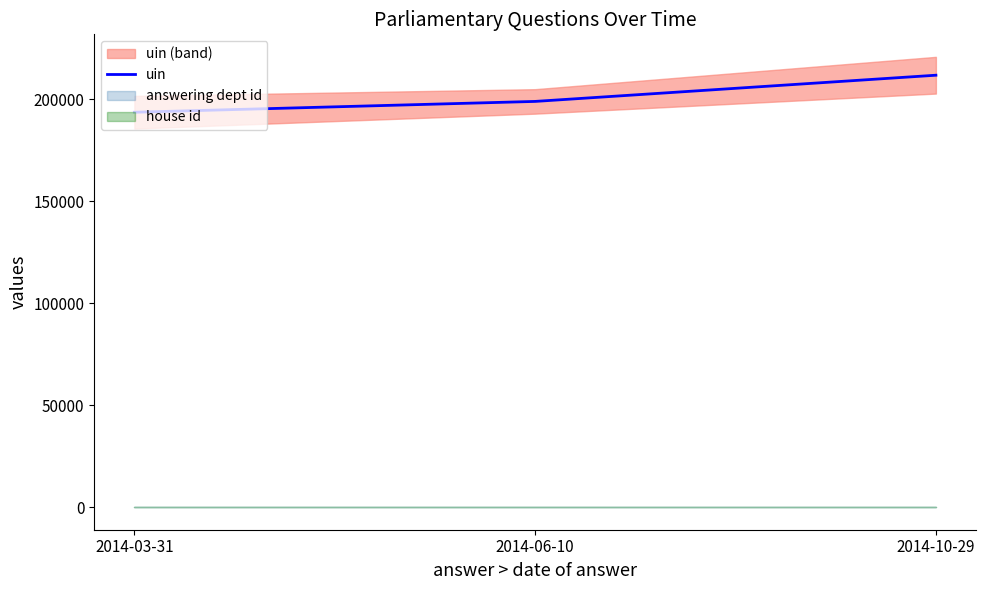

What is the sum of the values at 2014-10-29 and 2014-03-31?

405271